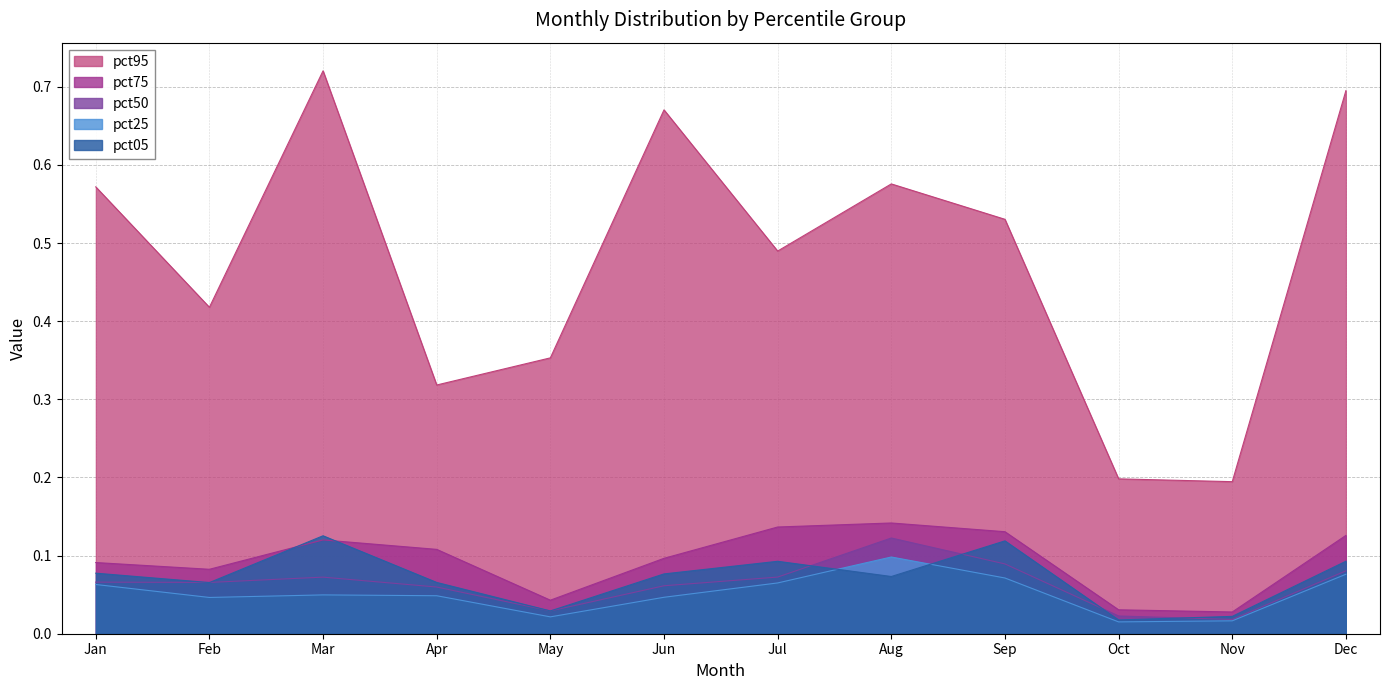

Between Jun and Nov, which series saw the biggest shift?

pct95